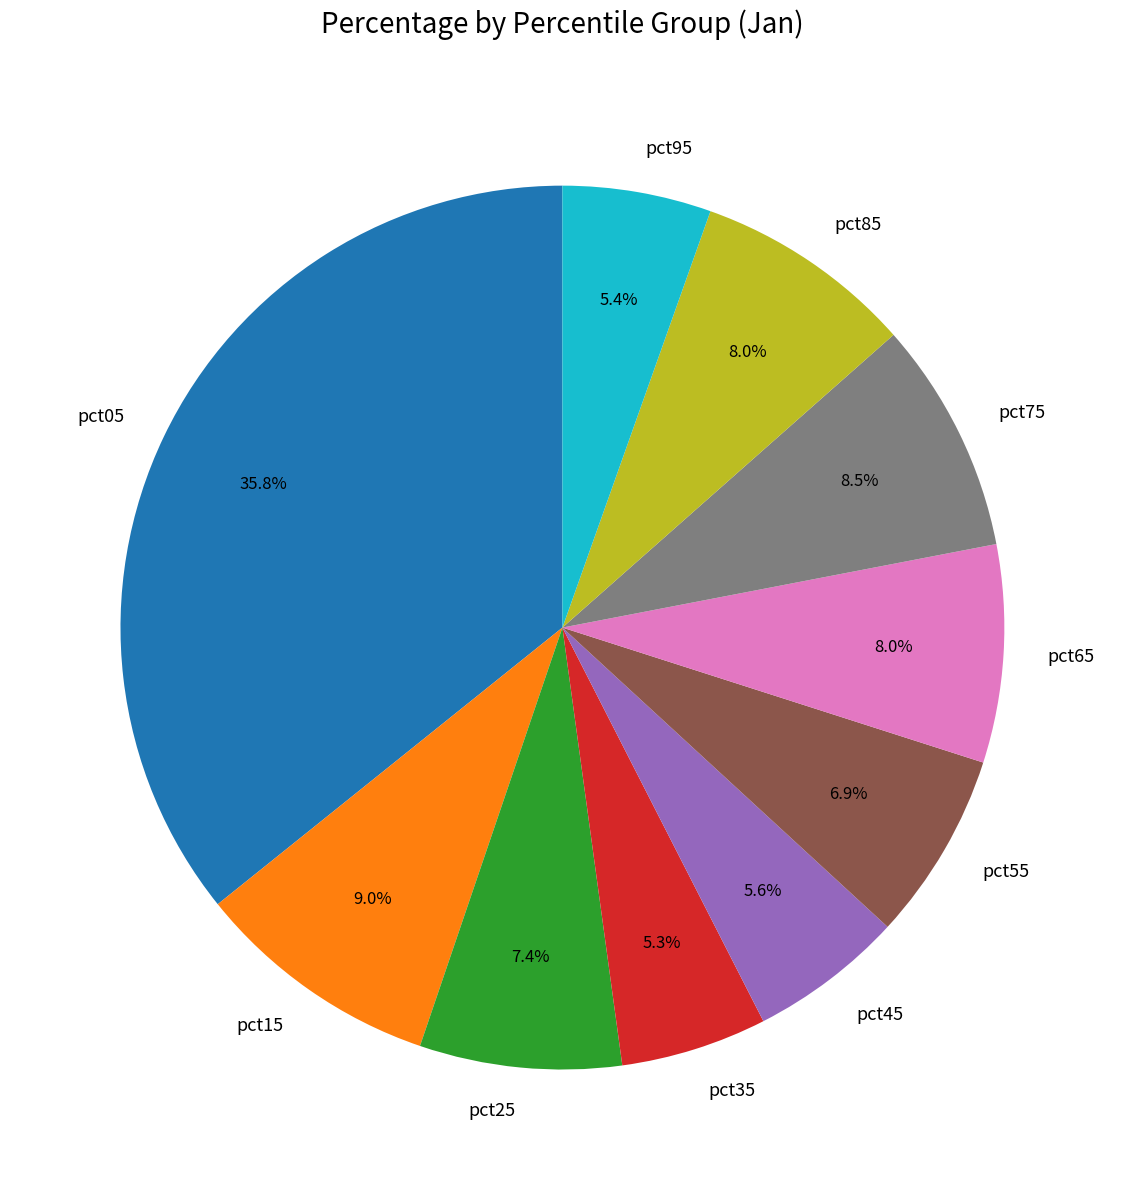

Combined, do pct15 and pct75 account for over 50%?

No